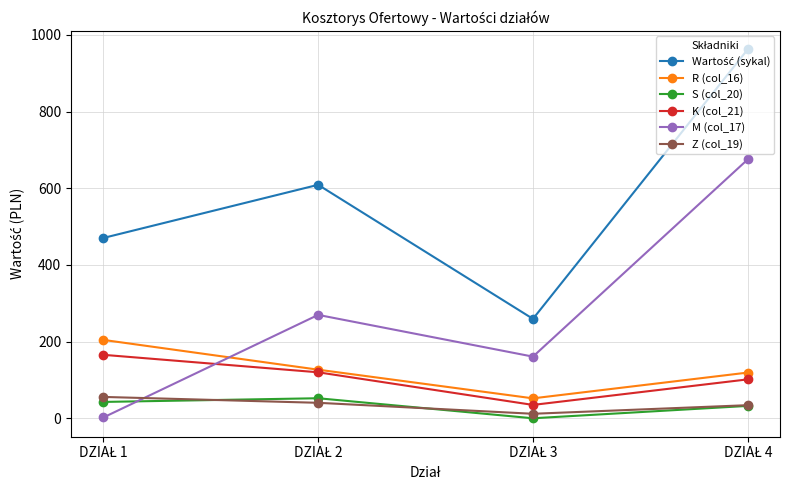

After their last crossing, which series has the higher values: M (col_17) or K (col_21)?

M (col_17)